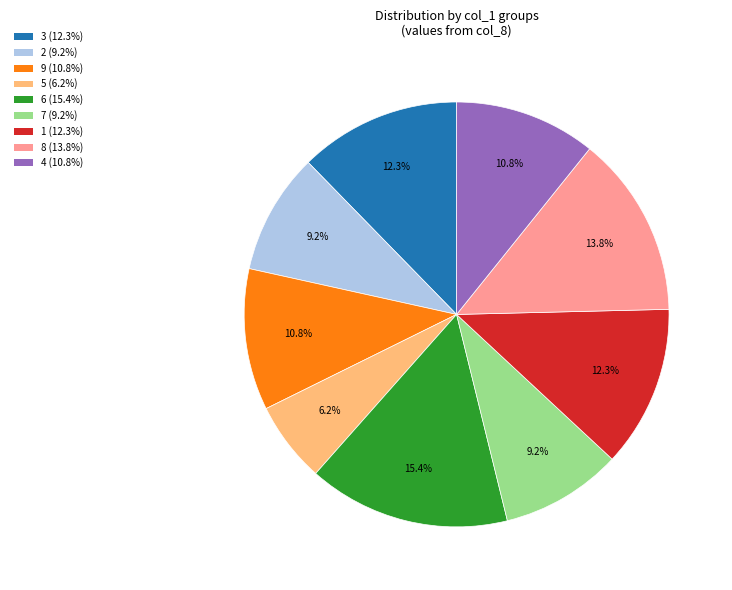

Does any single category account for the majority?

No